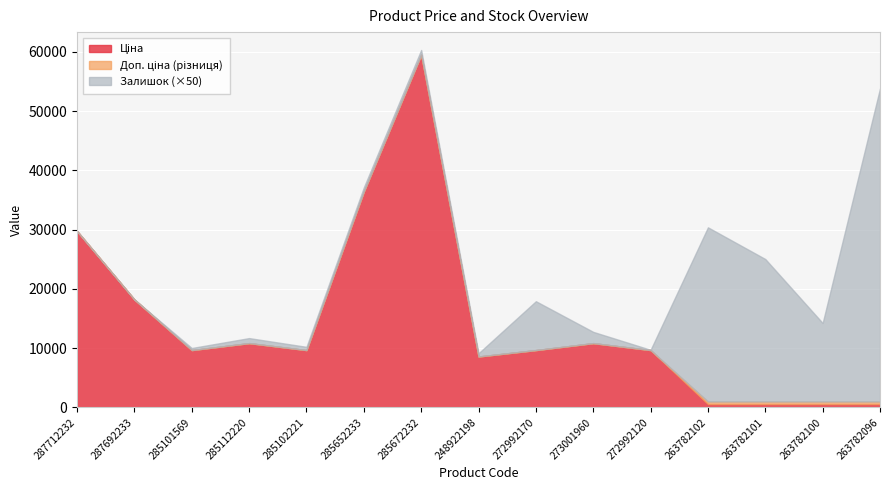

What is the value of the Залишок point at the 11th from the left?

1.0